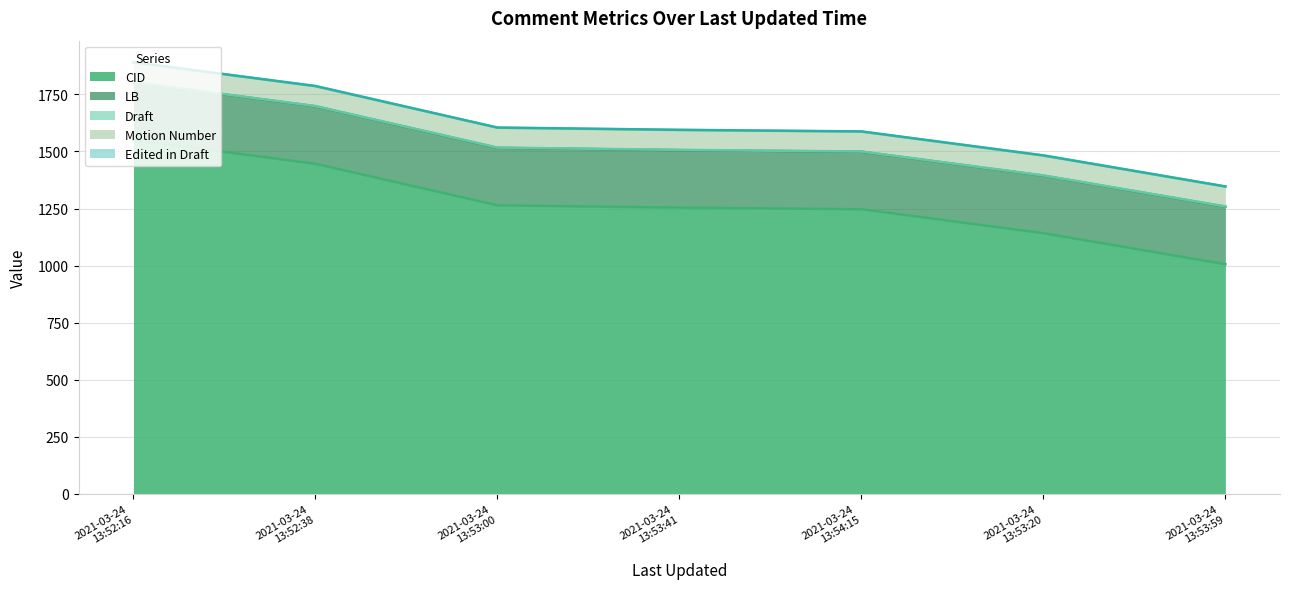

At which label does Edited in Draft reach its minimum?

2021-03-24 13:52:16